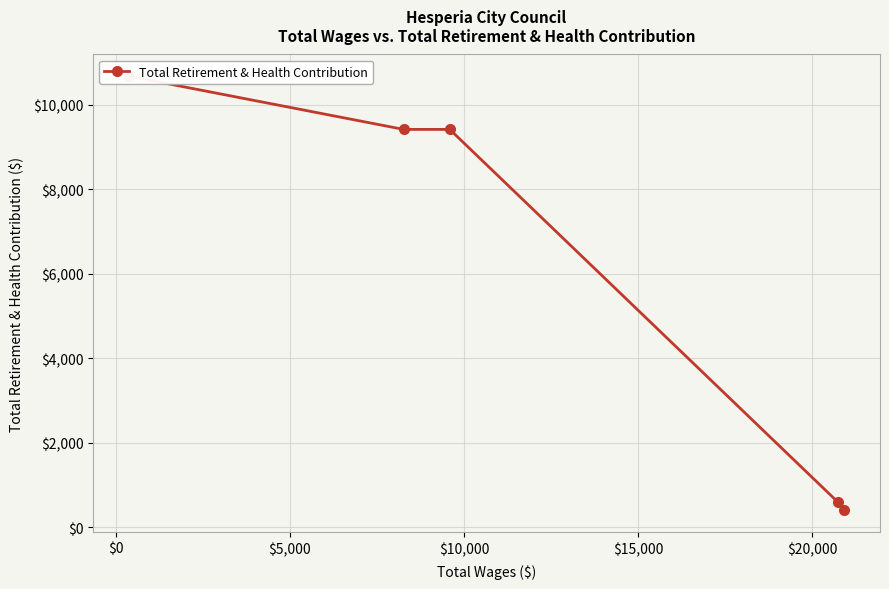

Reading right to left, transcribe all the data shown in this chart.

414	601	9420	9420	10680